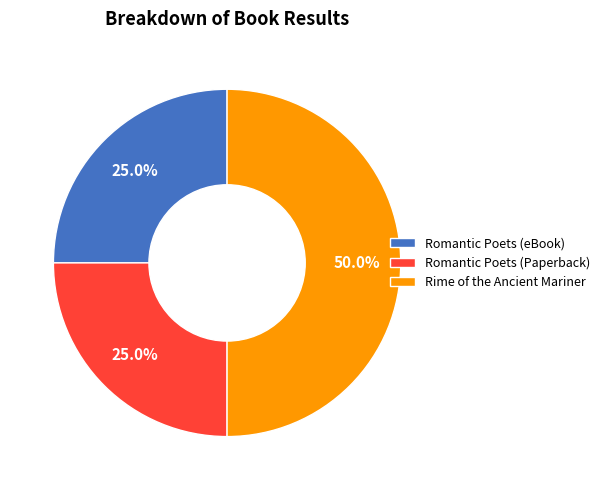

True or false: Rime of the Ancient Mariner accounts for 50% of the total.

True